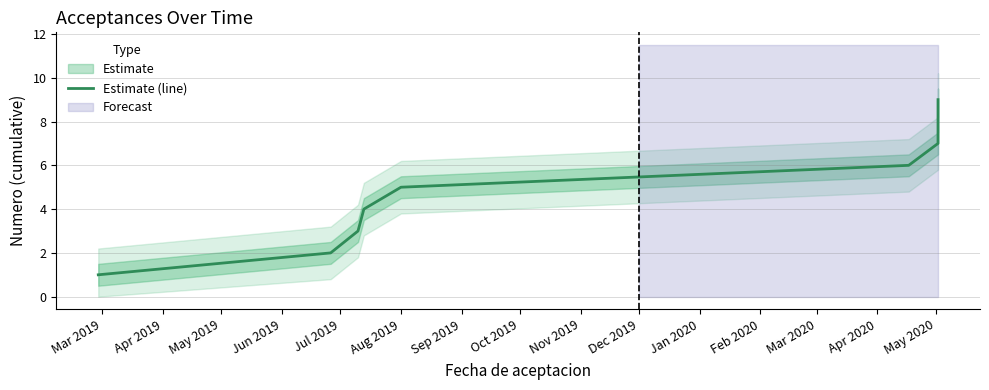

True or false: there are more than 2 points higher than both neighbors.

False